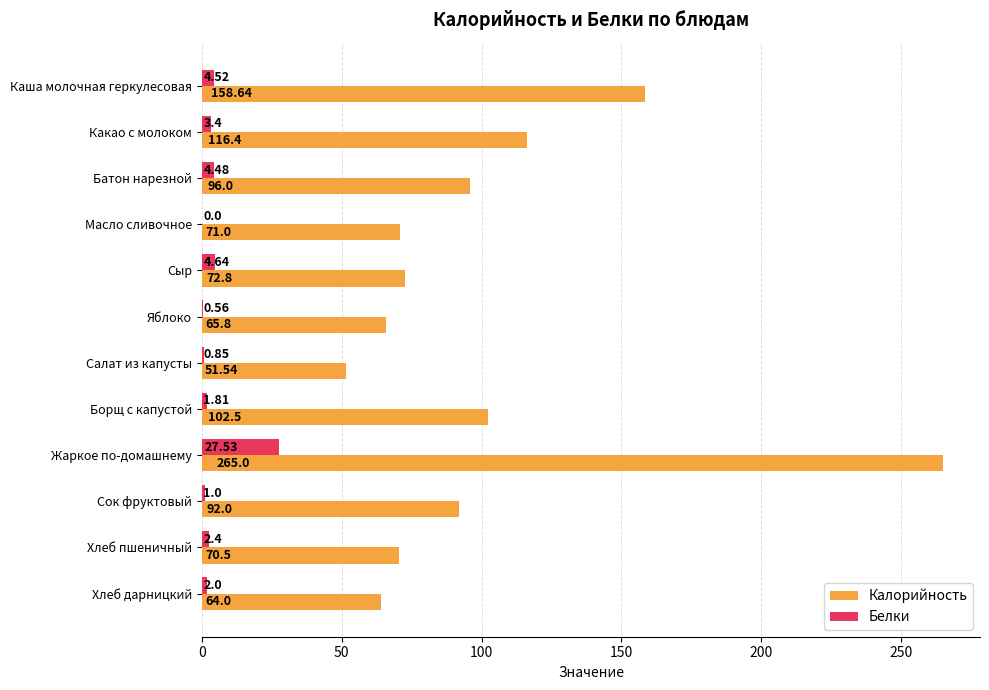

Where is Белки nearest to the value 13?

Сыр